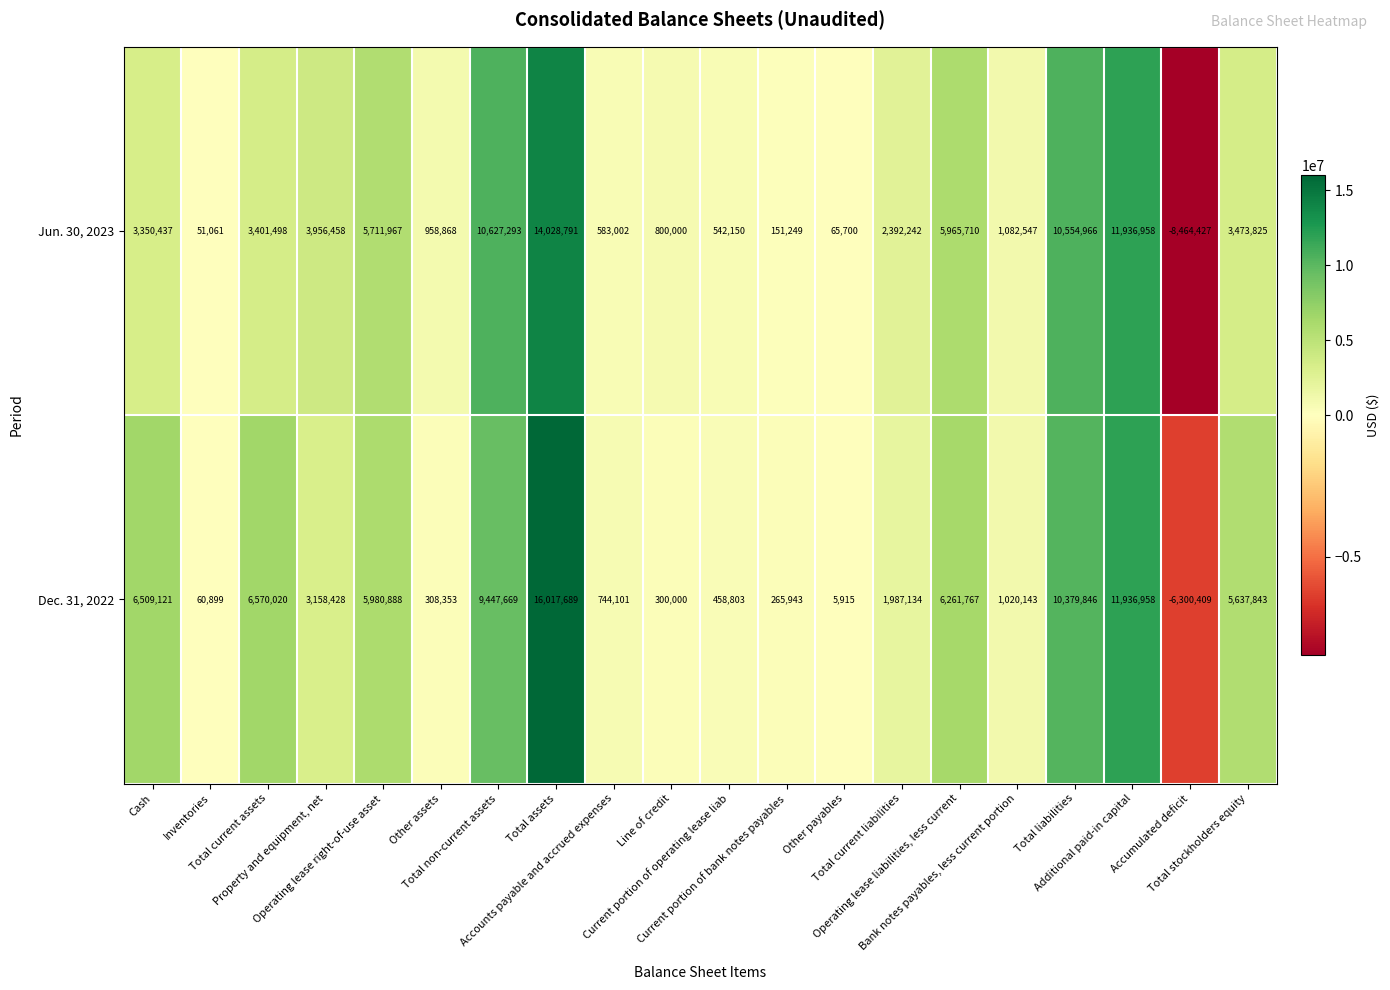

Count the number of data series in this chart.

2